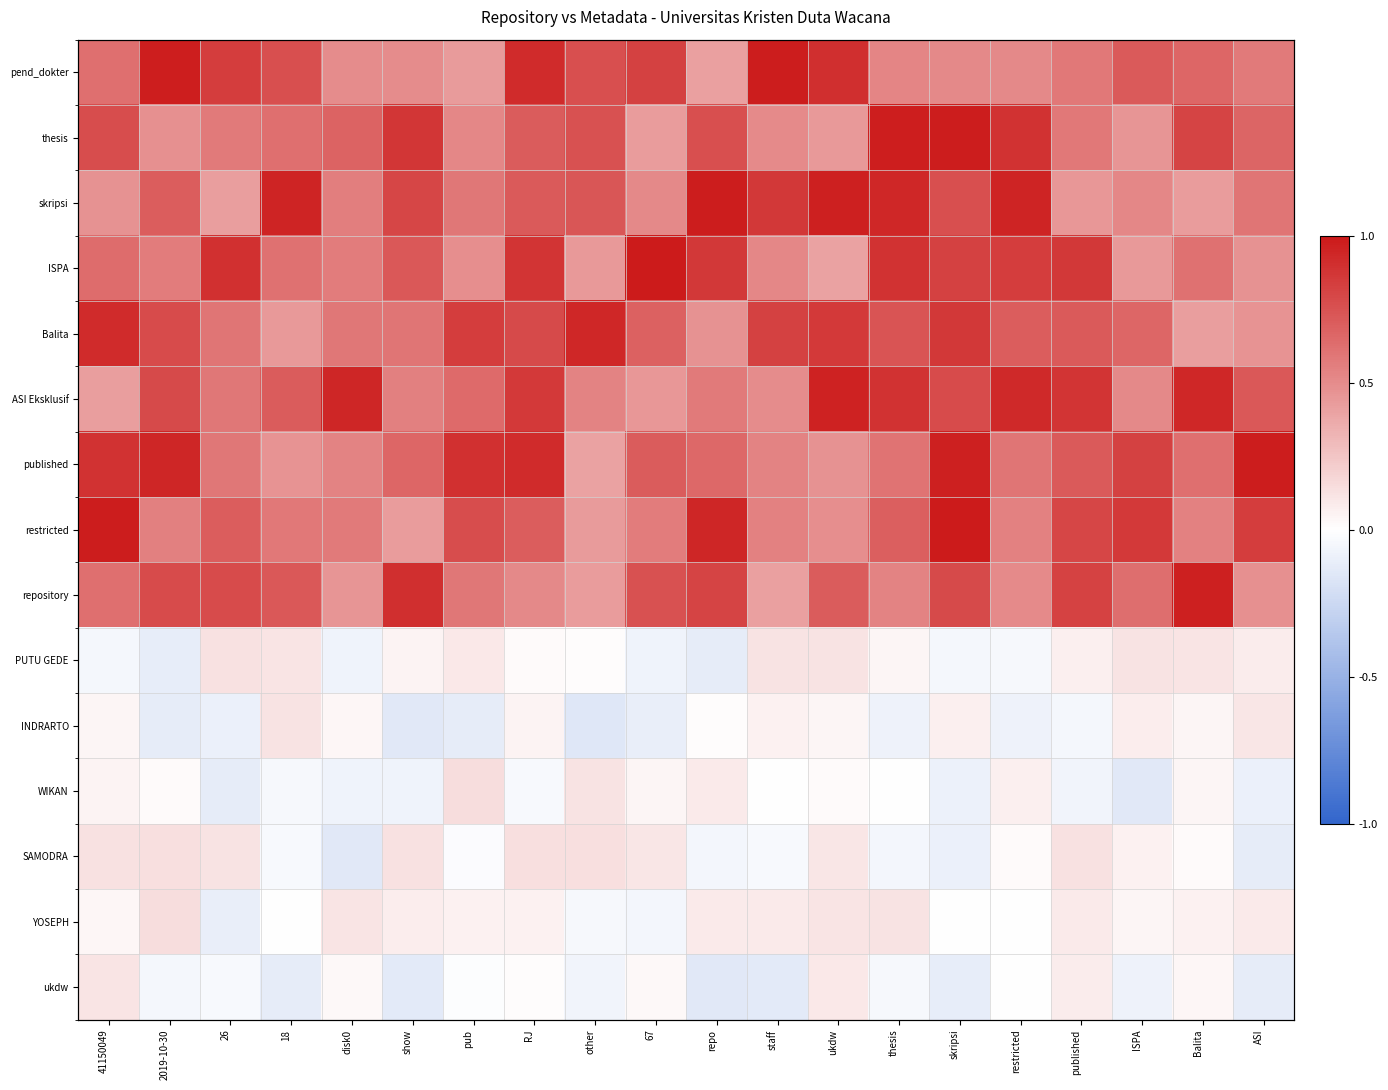

The value of skripsi at ASI is 0.6. True or false?

True